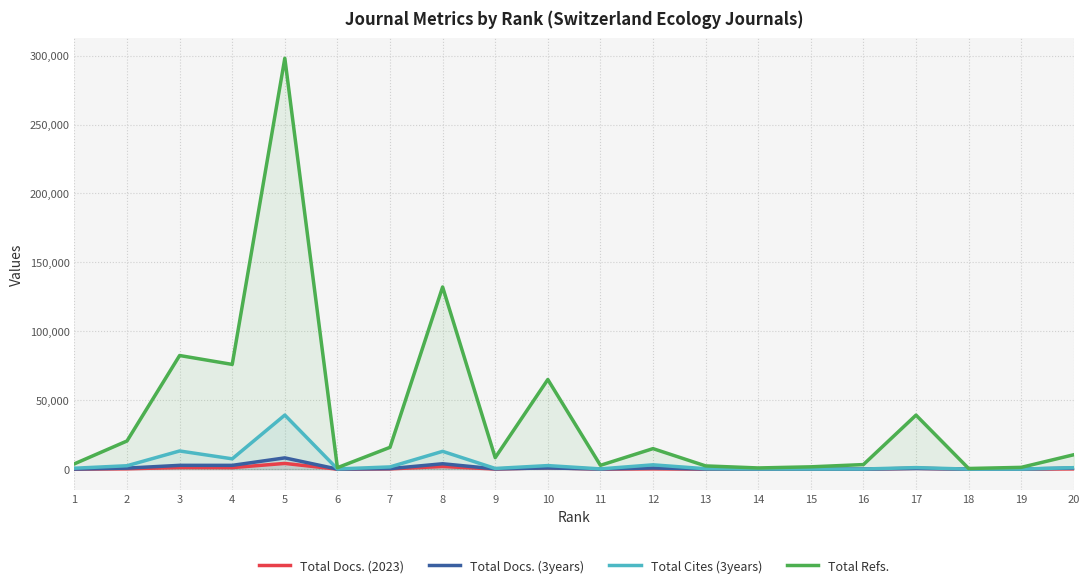

What is the minimum value for Total Cites (3years)?

43